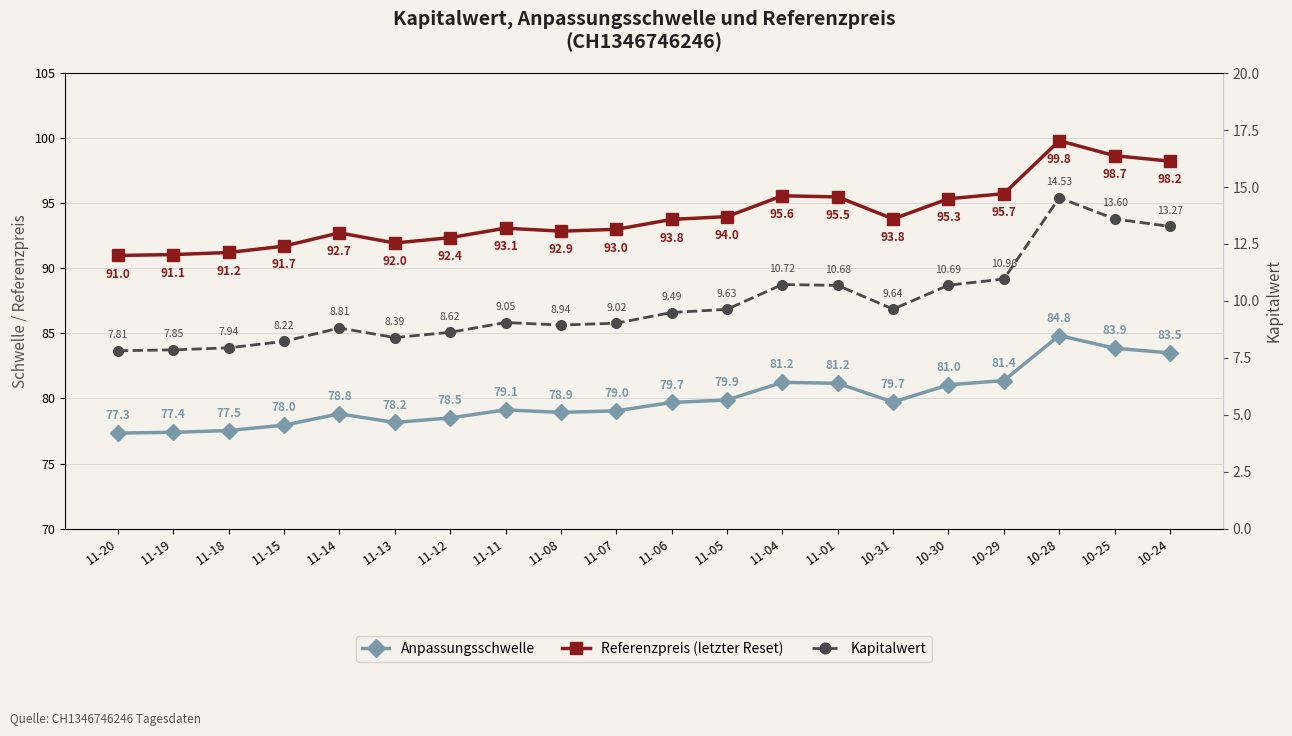

What are all the series names shown in the legend?

Anpassungsschwelle, Referenzpreis (letzter Reset), Kapitalwert